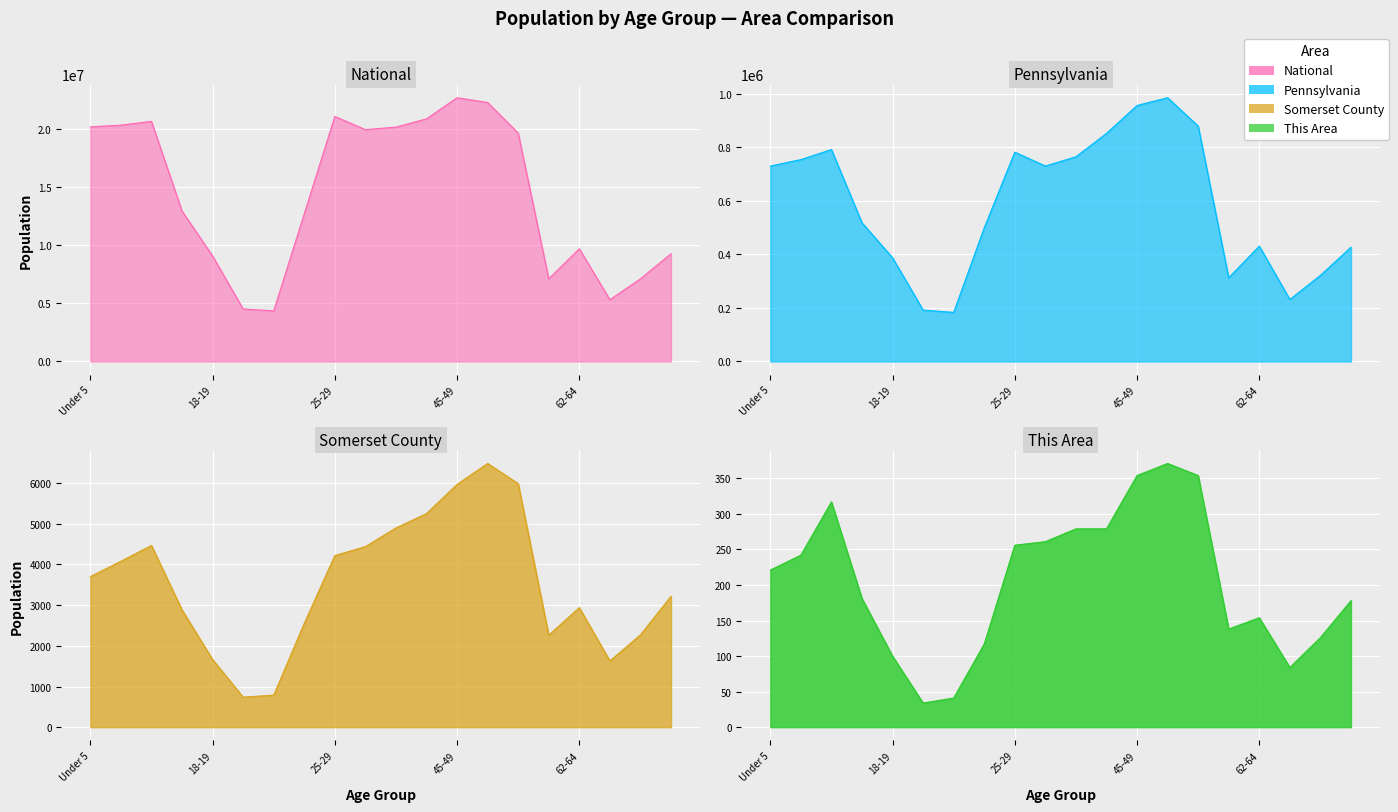

What is the difference between the Somerset County line values at 14 and 6?

5199